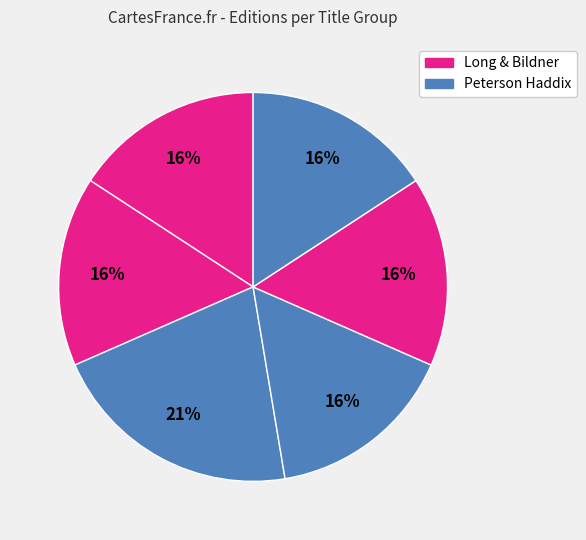

How many slices are in this pie chart?

6